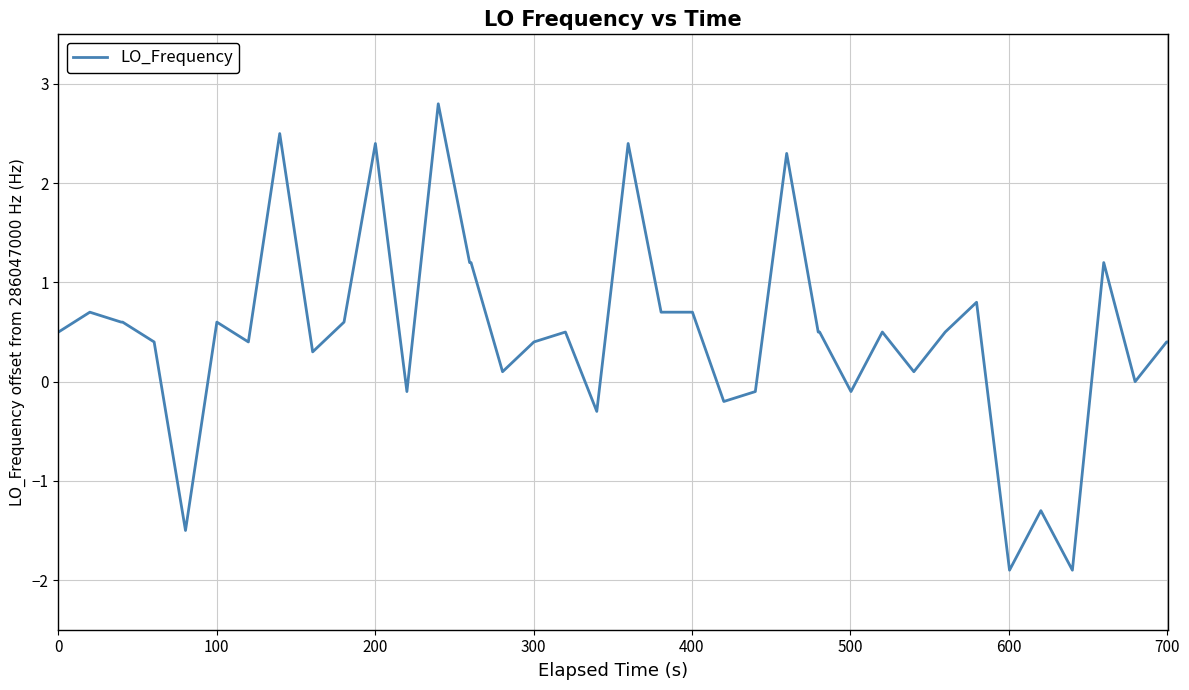

Reading left to right, transcribe all the data shown in this chart.

0.5	0.7	0.6	0.6	0.4	-1.5	0.6	0.4	2.5	0.3	0.6	2.4	-0.1	2.8	1.2	1.2	0.1	0.4	0.5	-0.3	2.4	0.7	0.7	-0.2	-0.1	2.3	0.5	0.5	-0.1	0.5	0.1	0.5	0.8	-1.9	-1.3	-1.9	1.2	0.0	0.4	0.4